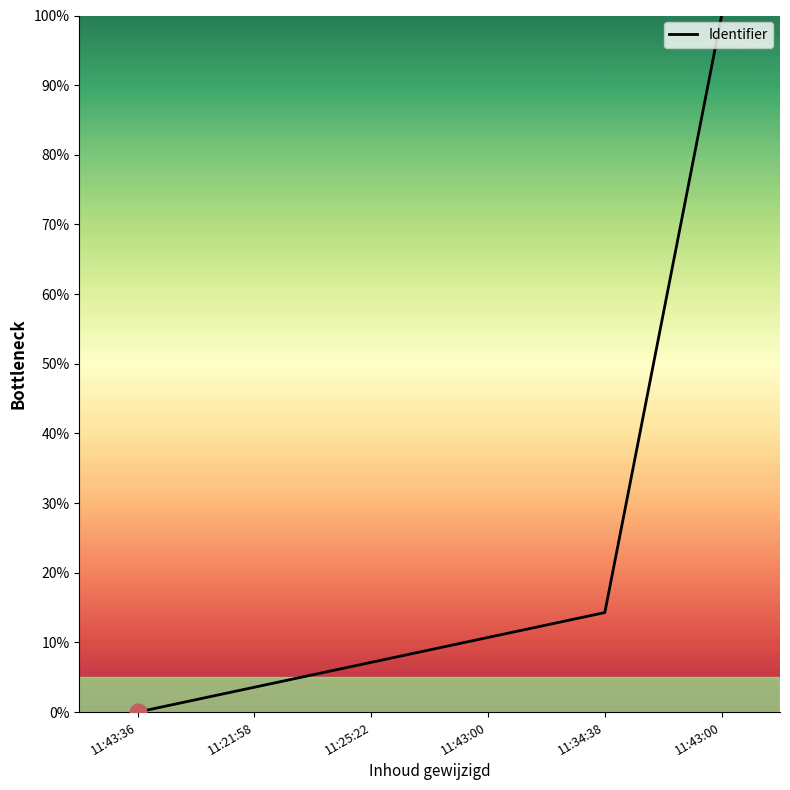

True or false: there are more than 1 points higher than both neighbors.

False